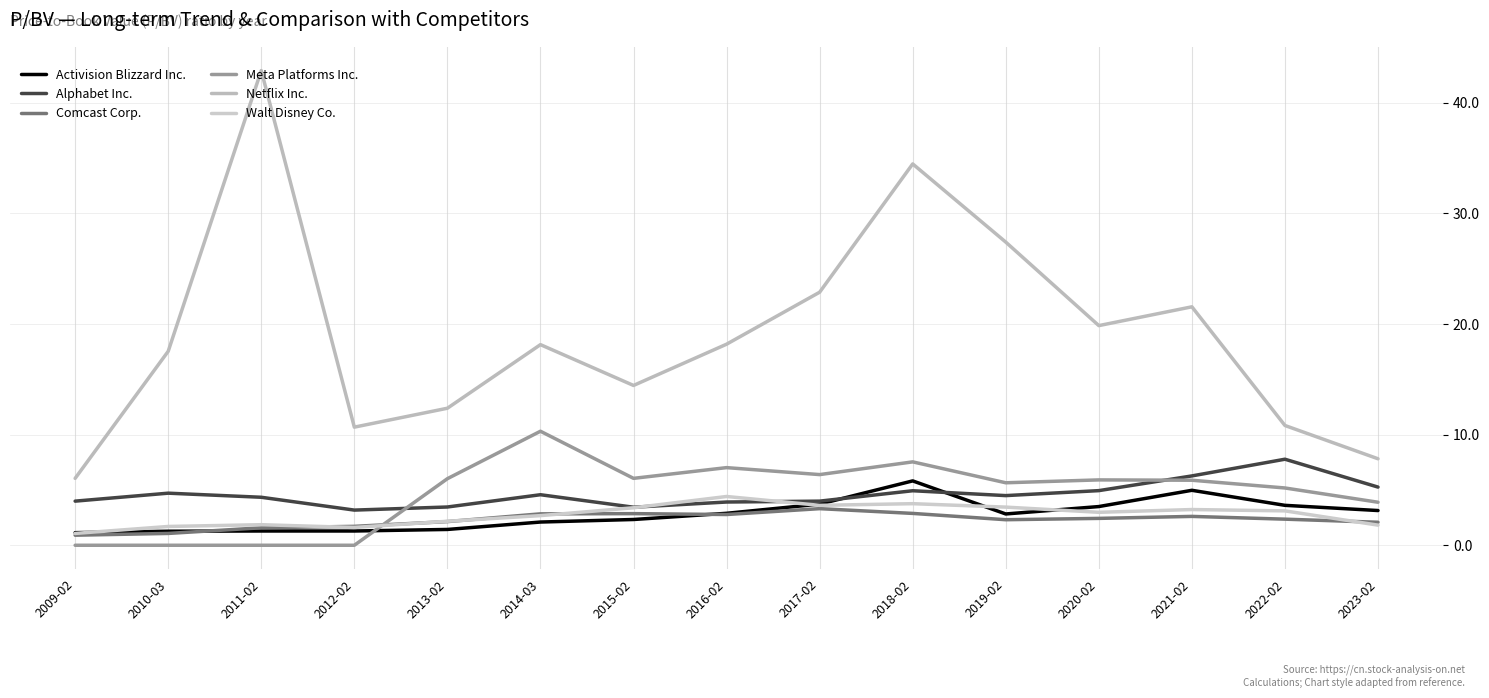

What position from the right is 2009-02?

15